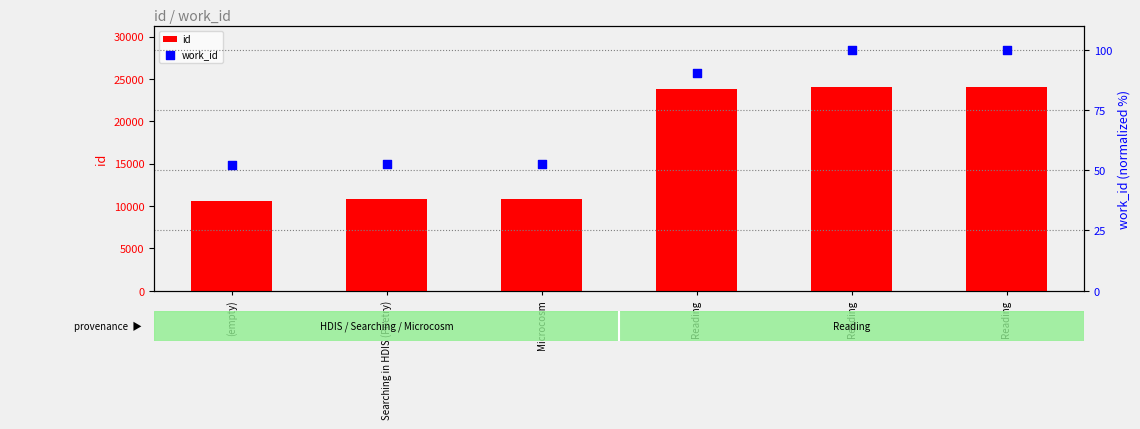

At which category is the sum across all series the highest?

Reading